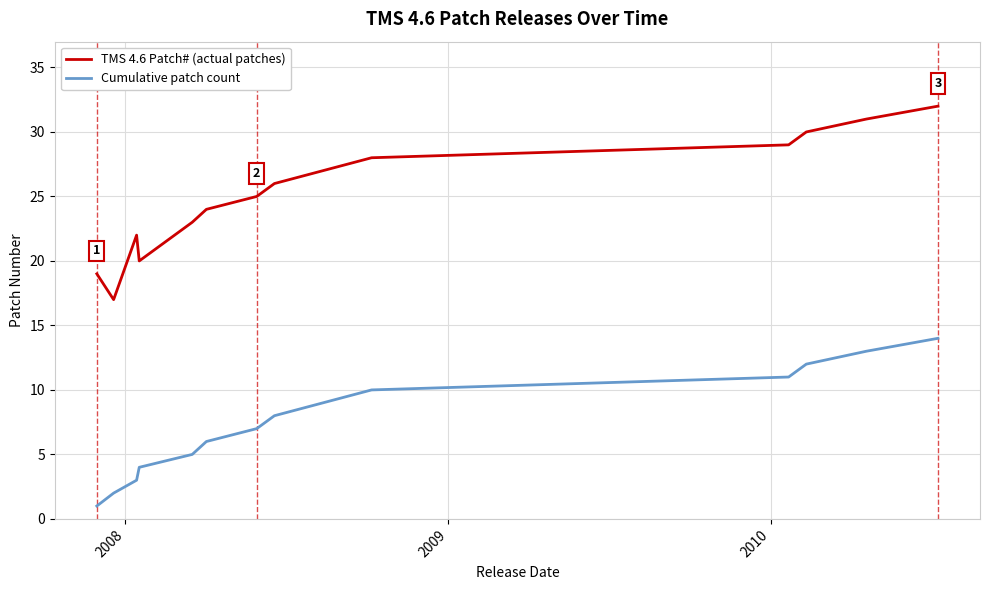

True or false: TMS 4.6 Patch# (actual patches) and Cumulative patch count intersect in this chart.

False